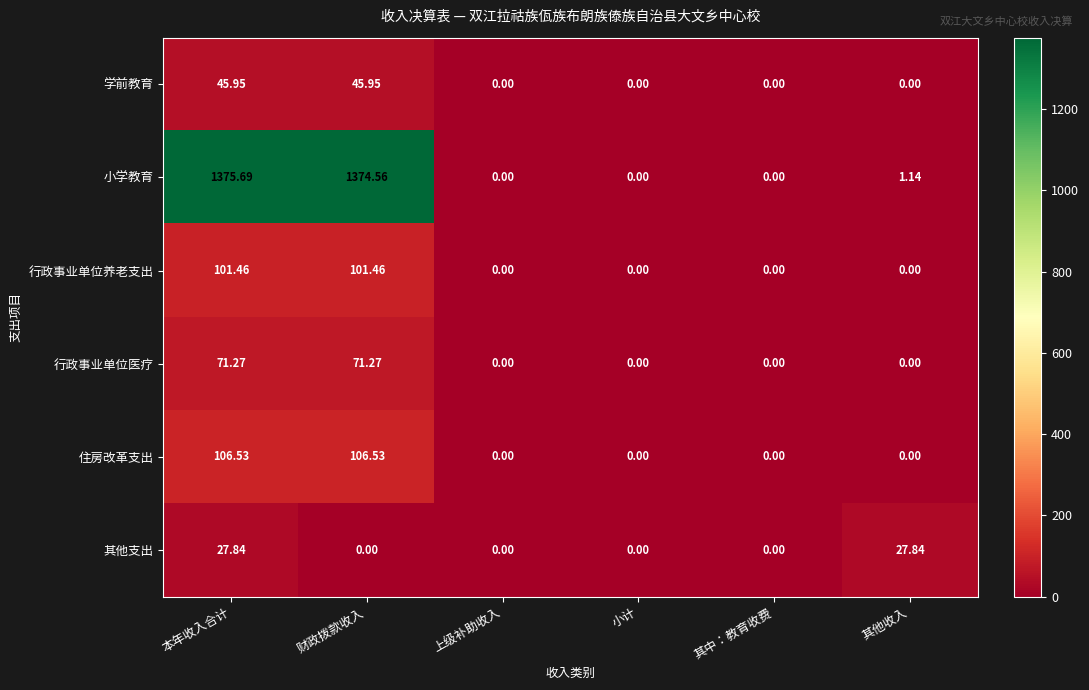

Which series changed the most between 本年收入合计 and 其中：教育收费?

小学教育